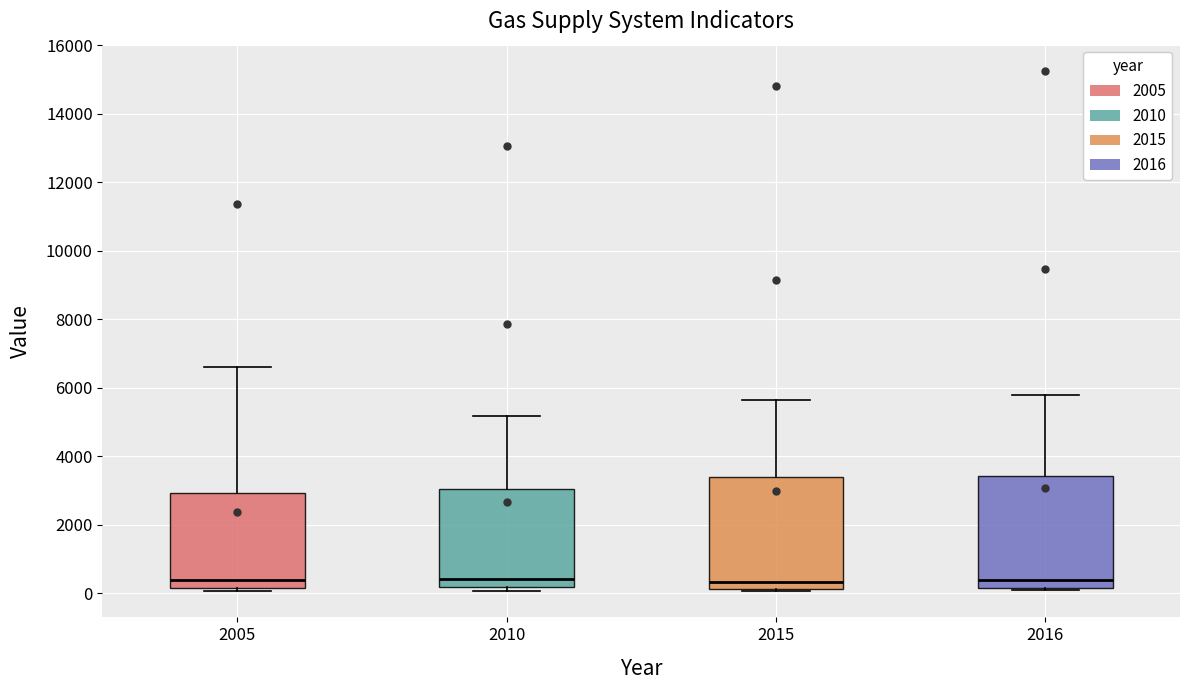

Reading left to right, transcribe this box plot: for each box, give where its median line is, the range the box spans, and where its two whiskers end, as read against the y-axis. The values are not printed on the chart, so give them approximately, as read against the axis.

2005: median 400, box 200 to 3000, whiskers 0 to 6600
2010: median 400, box 200 to 3000, whiskers 0 to 5200
2015: median 400, box 200 to 3400, whiskers 0 to 5600
2016: median 400, box 200 to 3400, whiskers 0 to 5800